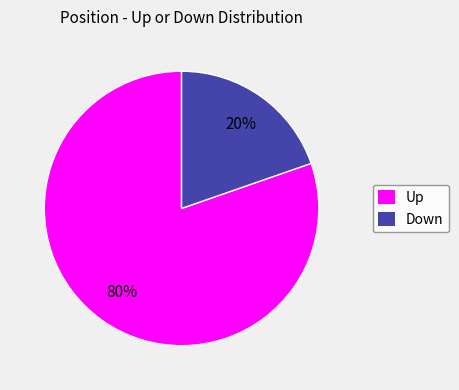

To the nearest percent, what is the average slice percentage?

50%